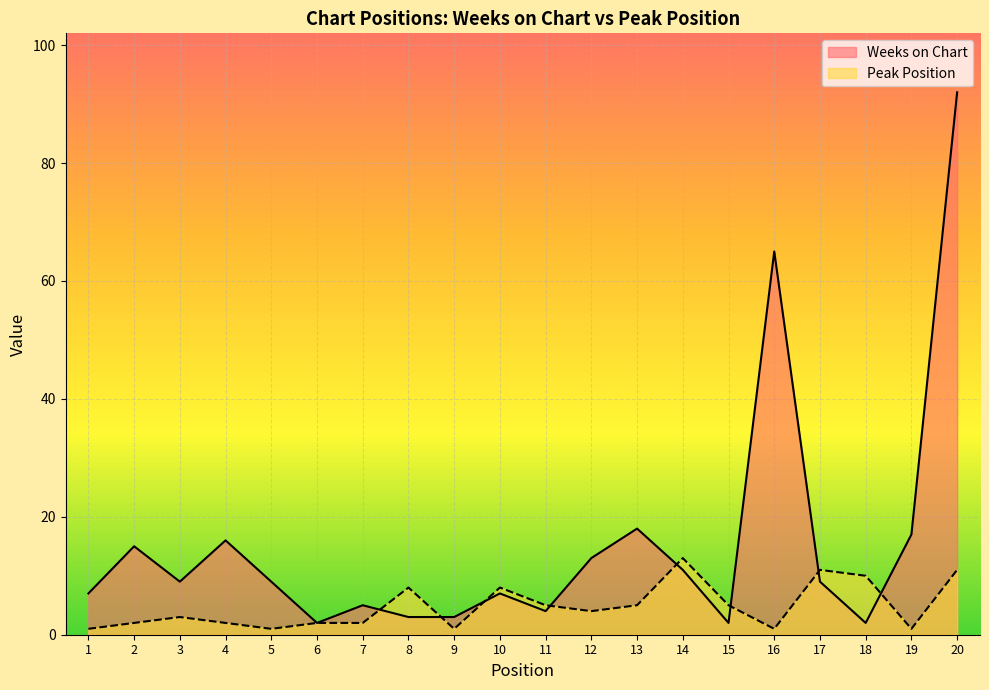

Where is the first local minimum for Weeks on Chart?

3